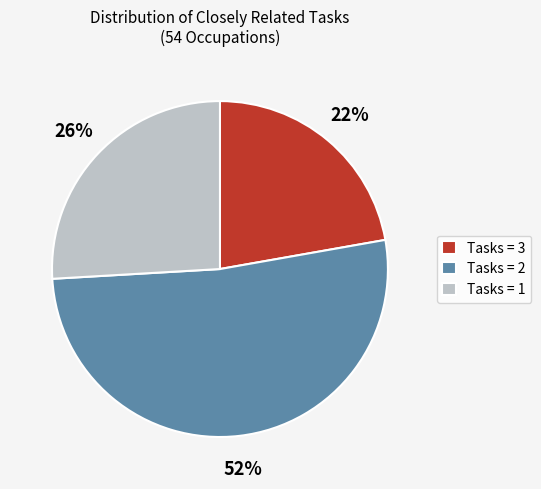

What is the smallest slice in the pie chart?

Tasks = 3